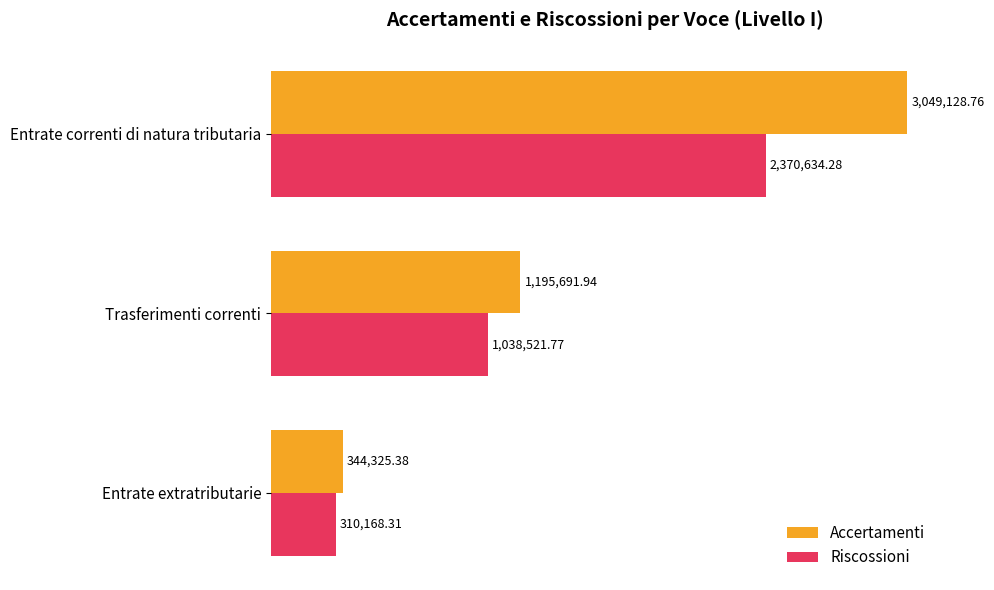

At which category does the chart reach its minimum across all series?

Entrate extratributarie